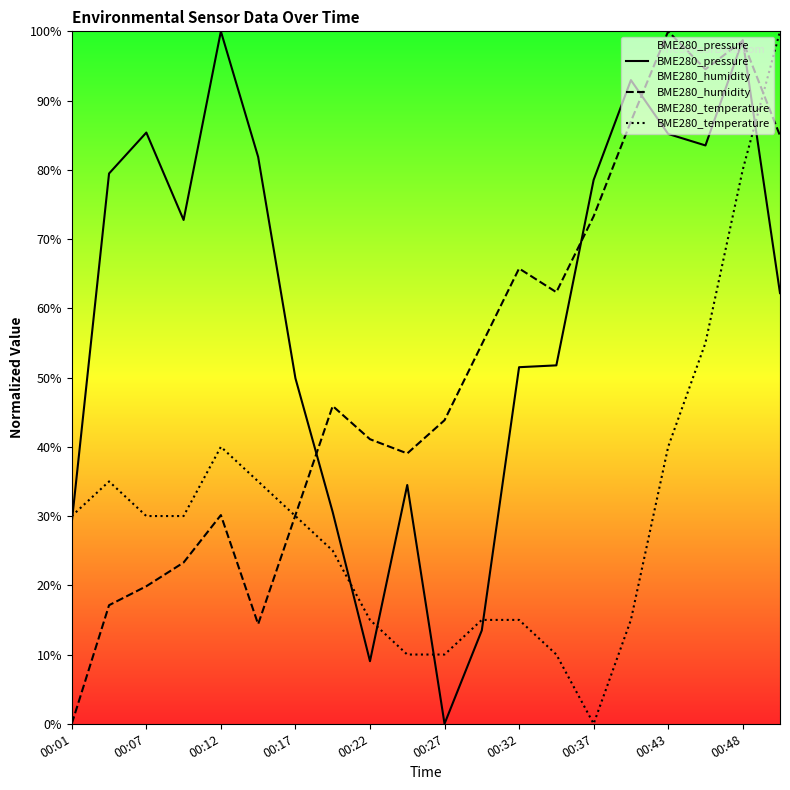

Is it true that BME280_pressure equals 0.0 at 00:27?

True